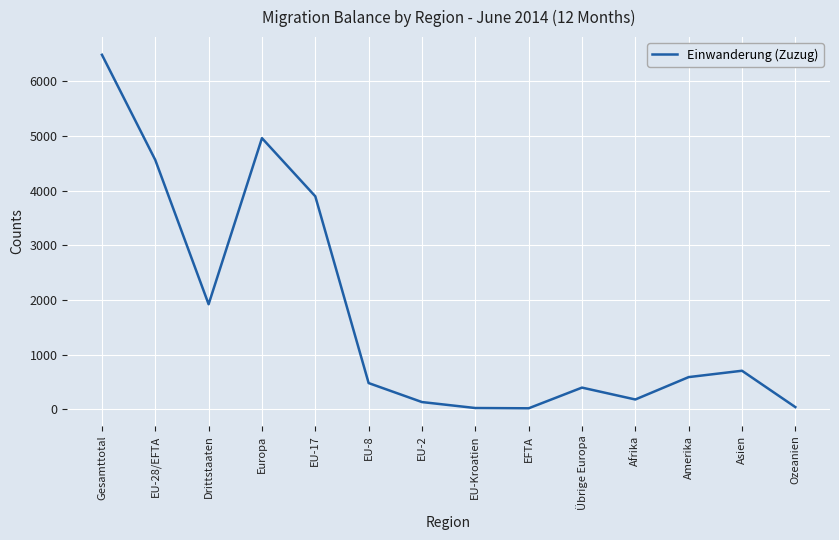

Does the chart display data point markers on the line(s)?

No